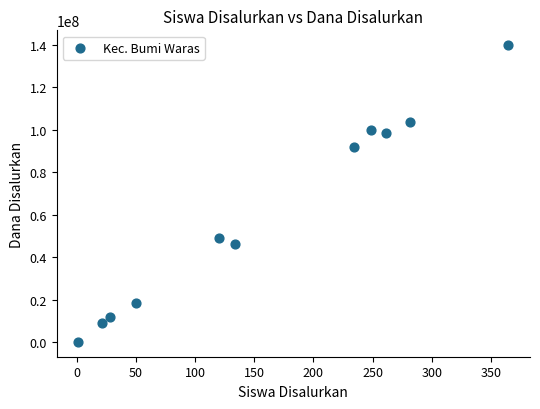

What is the average X value?

159